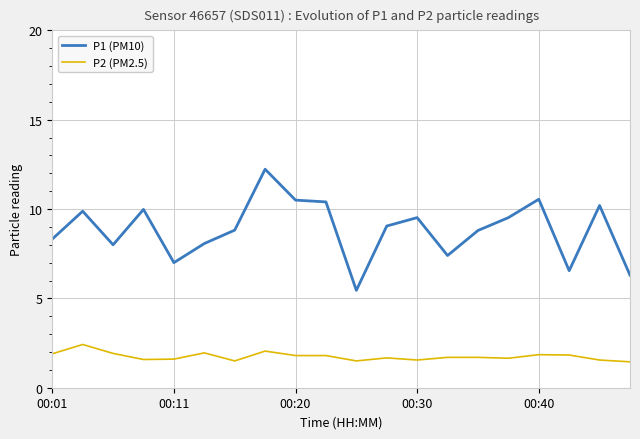

What is the greatest value displayed?

12.2